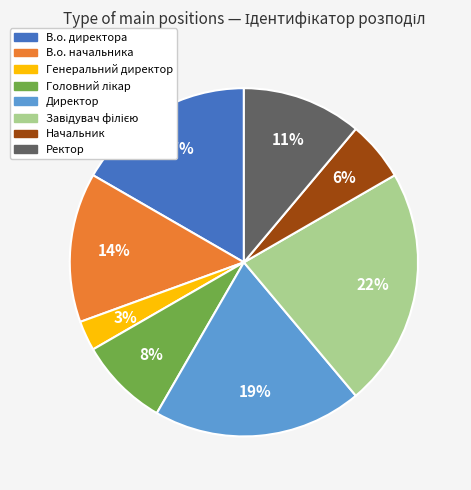

Which category has the smallest portion of the pie?

Генеральний директор